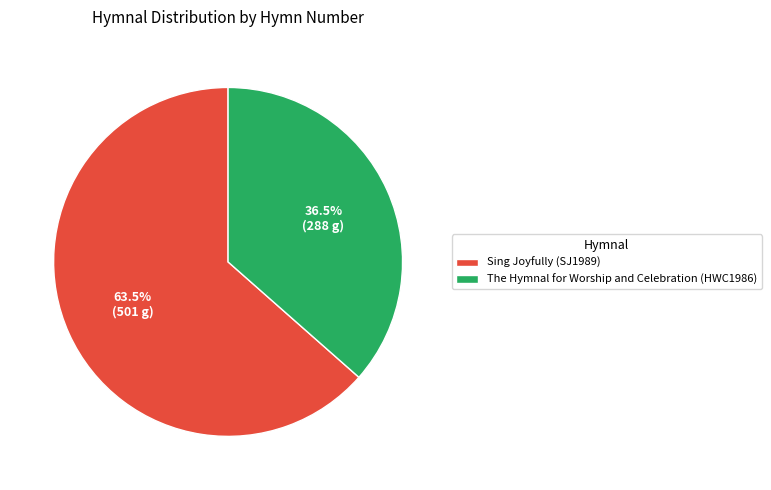

Approximately how many times larger is the value at The Hymnal for Worship and Celebration (HWC1986) compared to Sing Joyfully (SJ1989)?

0.6